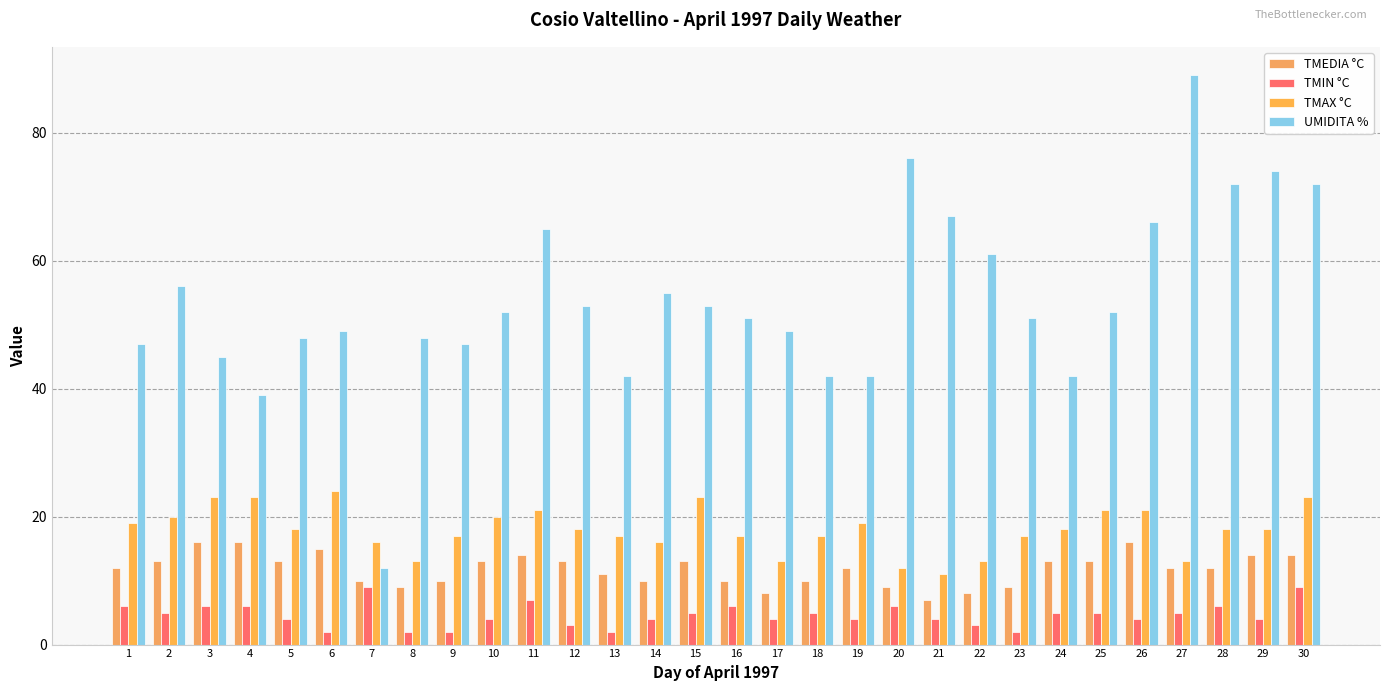

Is it true that TMEDIA °C equals 13 at 12?

True